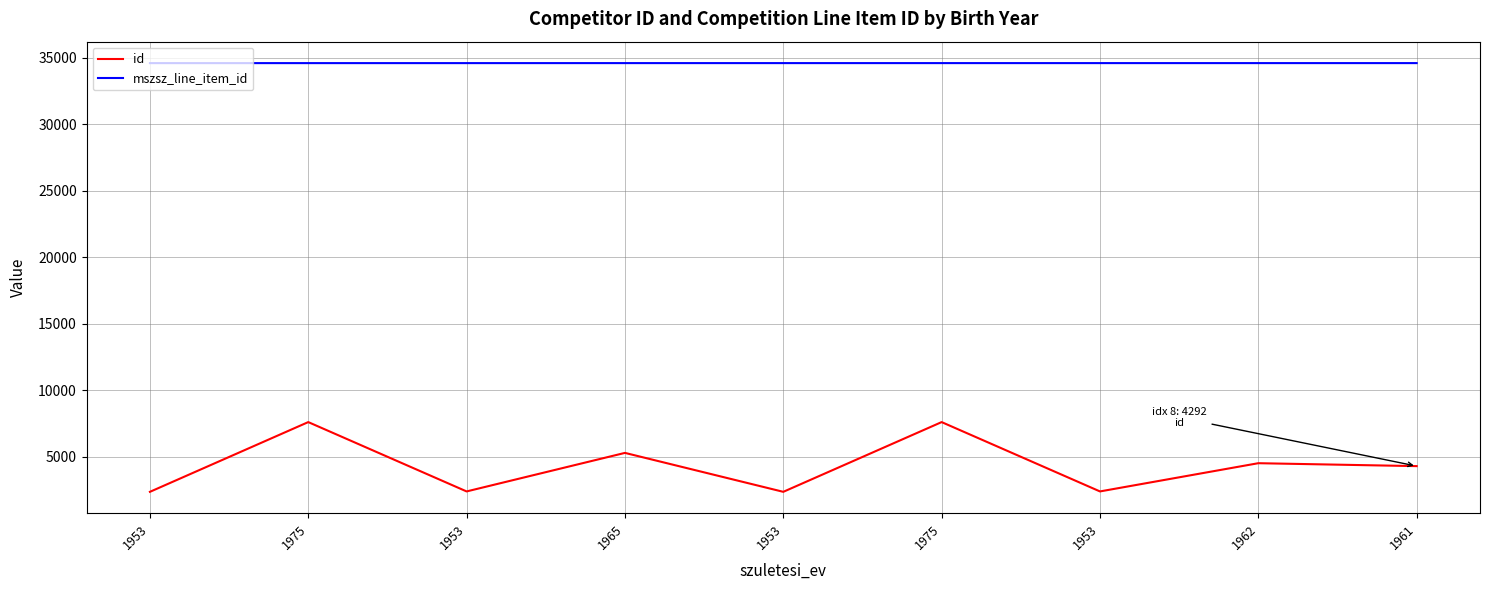

What are all the series names shown in the legend?

id, mszsz_line_item_id